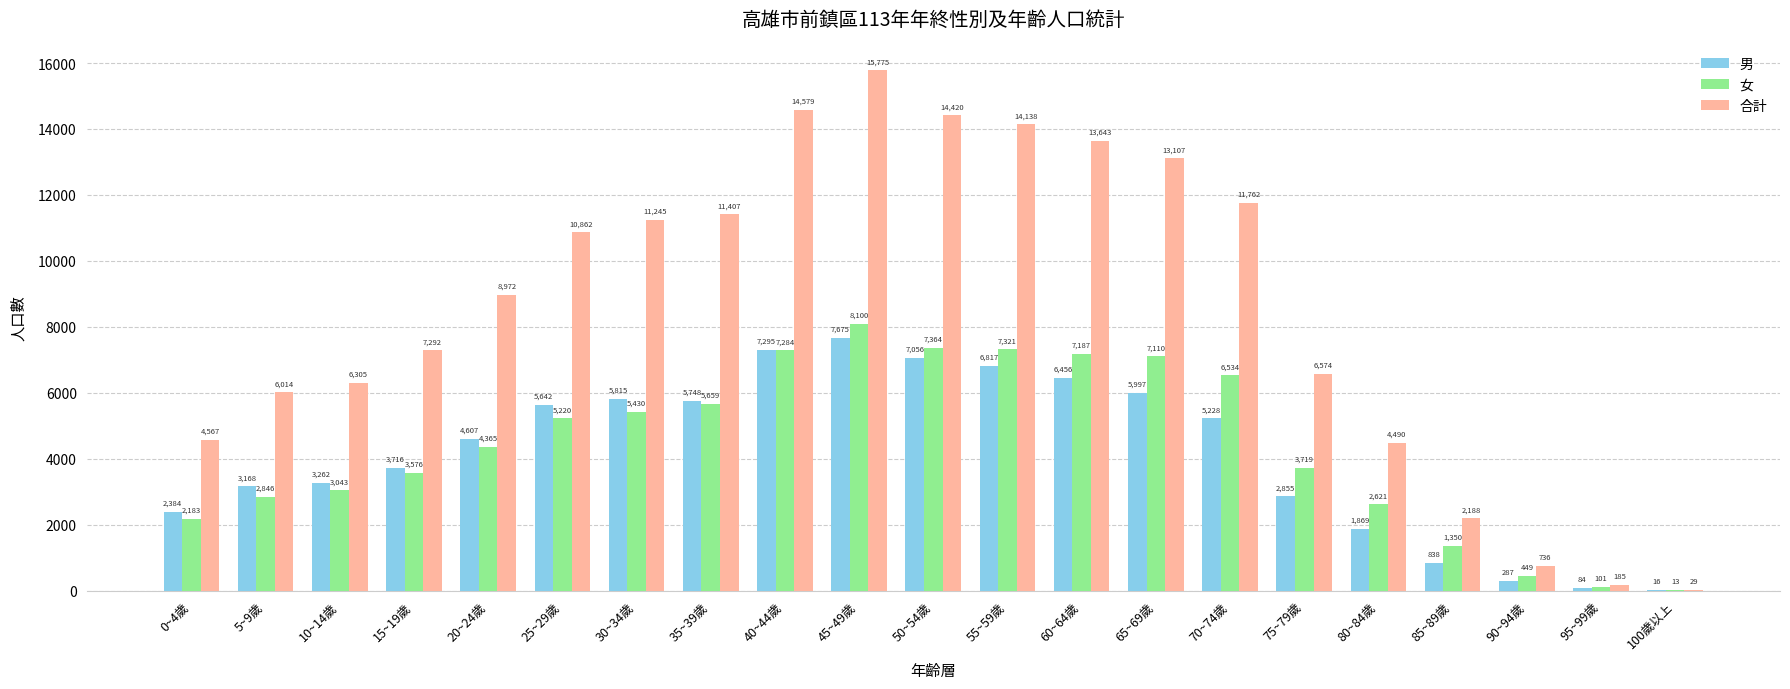

What is the spread (max minus min) of values at 25~29歲?

5642